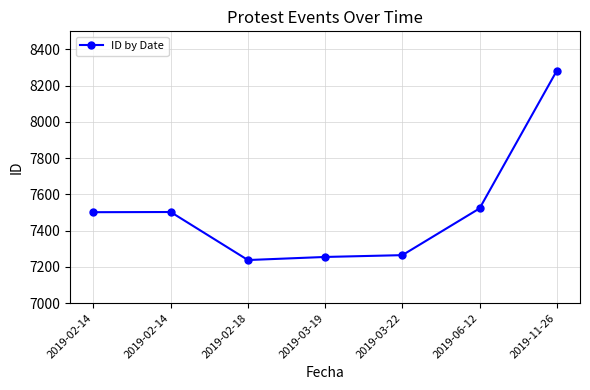

Which category has the lowest value across all series?

2019-02-18